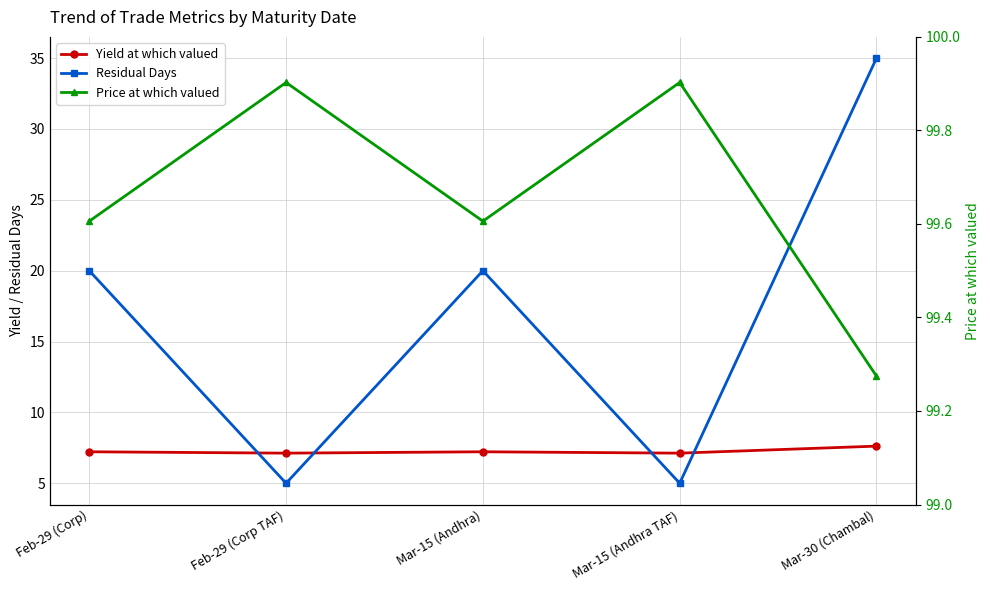

Reading left to right, extract all data points from this chart.

Yield at which valued: Feb-29 (Corp)=7.2	Feb-29 (Corp TAF)=7.1	Mar-15 (Andhra)=7.2	Mar-15 (Andhra TAF)=7.1	Mar-30 (Chambal)=7.6
Residual Days: Feb-29 (Corp)=20.0	Feb-29 (Corp TAF)=5.0	Mar-15 (Andhra)=20.0	Mar-15 (Andhra TAF)=5.0	Mar-30 (Chambal)=35.0
Price at which valued: Feb-29 (Corp)=99.6	Feb-29 (Corp TAF)=99.9	Mar-15 (Andhra)=99.6	Mar-15 (Andhra TAF)=99.9	Mar-30 (Chambal)=99.3